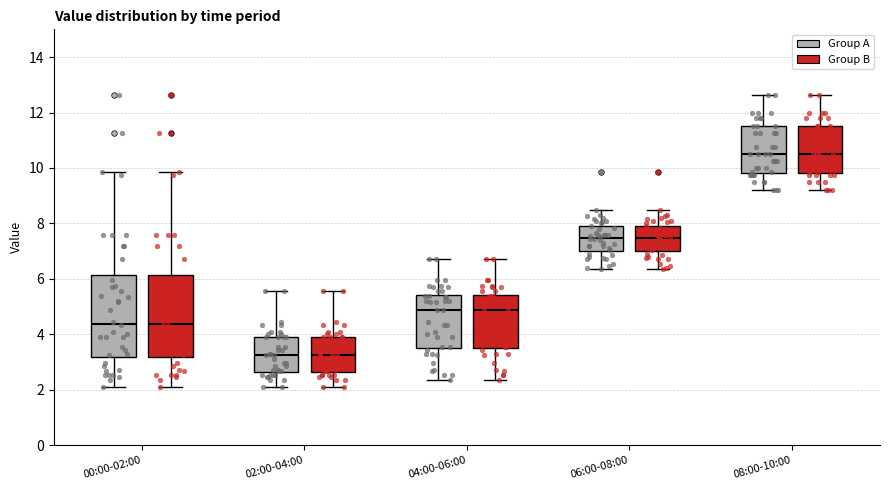

Reading left to right, read every box against the y-axis: the position of its median line, the range the box covers, and the ends of its whiskers. The values are not printed on the chart, so give them approximately, as read against the axis.

00:00-02:00 (Group A): median 4.4, box 3.2 to 6.2, whiskers 2.2 to 9.8
00:00-02:00 (Group B): median 4.4, box 3.2 to 6.2, whiskers 2.2 to 9.8
02:00-04:00 (Group A): median 3.2, box 2.6 to 4.0, whiskers 2.2 to 5.6
02:00-04:00 (Group B): median 3.2, box 2.6 to 4.0, whiskers 2.2 to 5.6
04:00-06:00 (Group A): median 4.8, box 3.6 to 5.4, whiskers 2.4 to 6.8
04:00-06:00 (Group B): median 4.8, box 3.6 to 5.4, whiskers 2.4 to 6.8
06:00-08:00 (Group A): median 7.4, box 7.0 to 8.0, whiskers 6.4 to 8.6
06:00-08:00 (Group B): median 7.4, box 7.0 to 8.0, whiskers 6.4 to 8.6
08:00-10:00 (Group A): median 10.6, box 9.8 to 11.6, whiskers 9.2 to 12.6
08:00-10:00 (Group B): median 10.6, box 9.8 to 11.6, whiskers 9.2 to 12.6